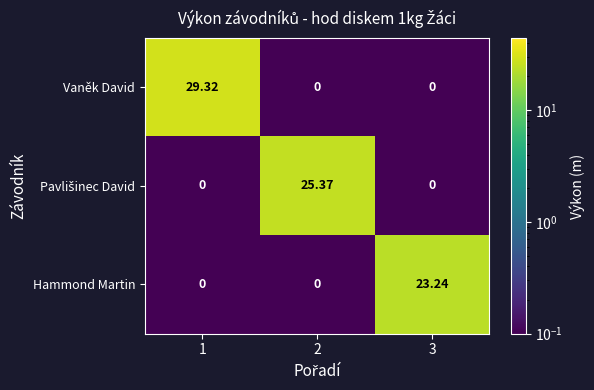

Which series has the widest spread of values?

Vaněk David